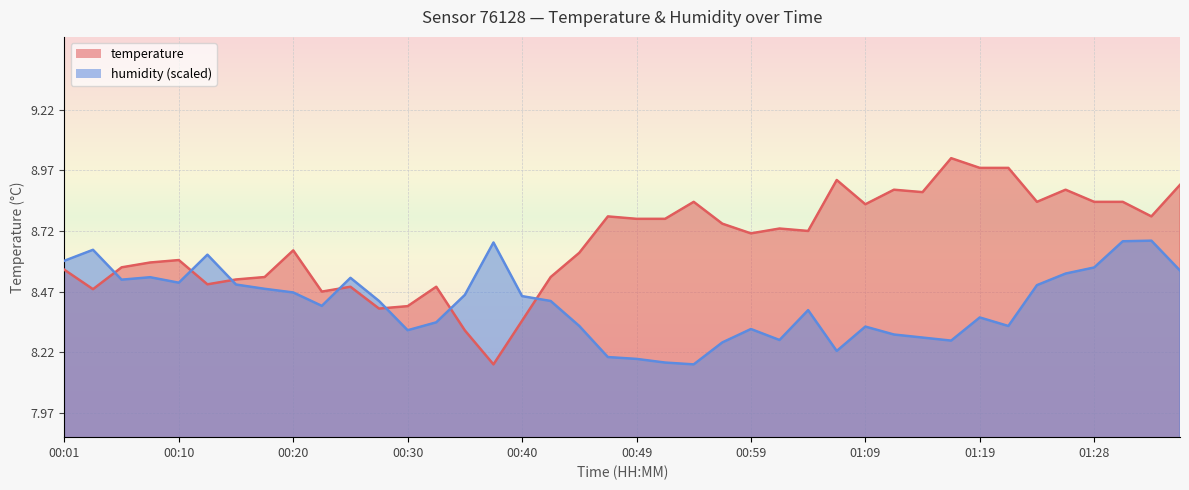

At 01:02, list the series in order from smallest to largest.

humidity, temperature